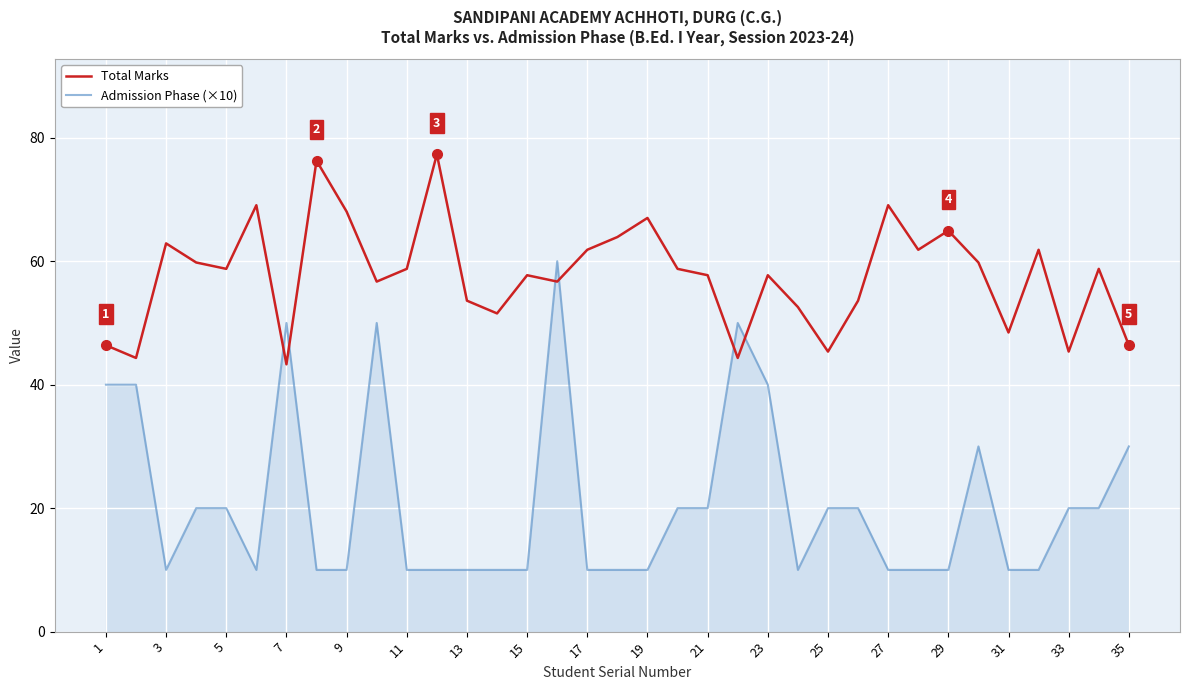

What is the difference between the second highest and second lowest values in the Admission Phase (×10) series?

40.0